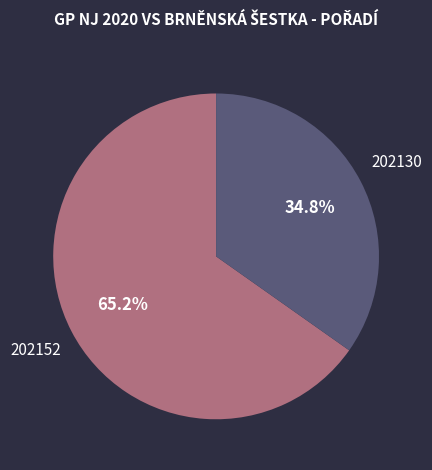

What percentage is NOT represented by 202130?

65.2%